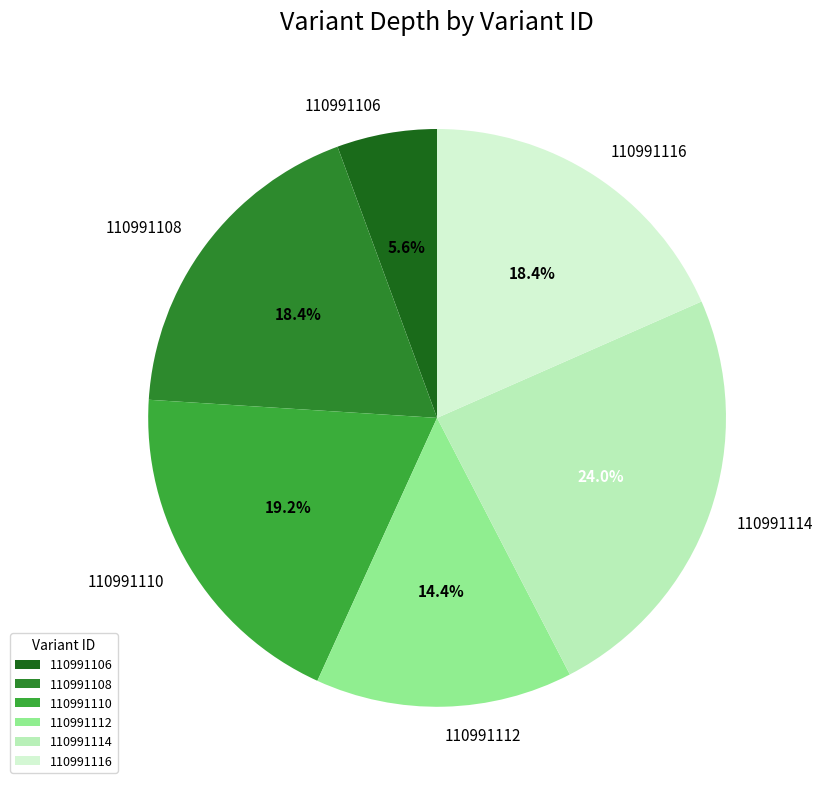

Between 110991116 and 110991114, which is larger?

110991114